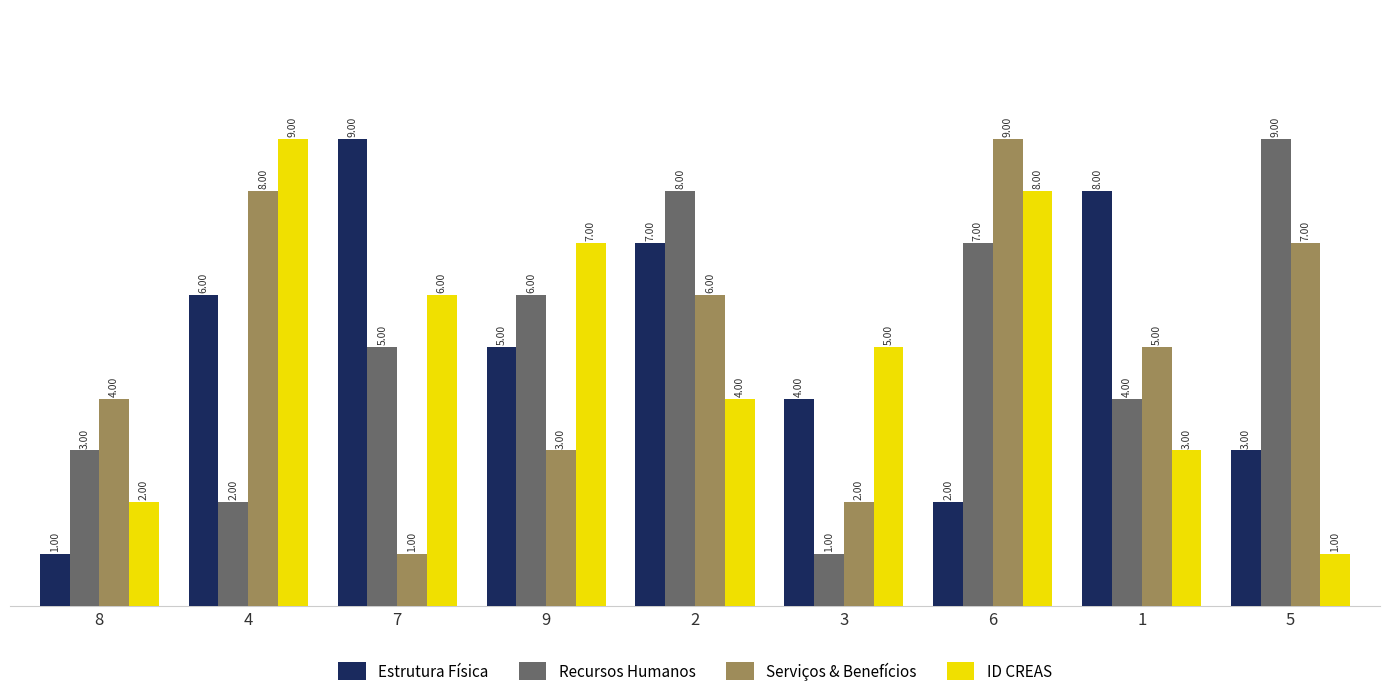

How many groups of bars are there?

9